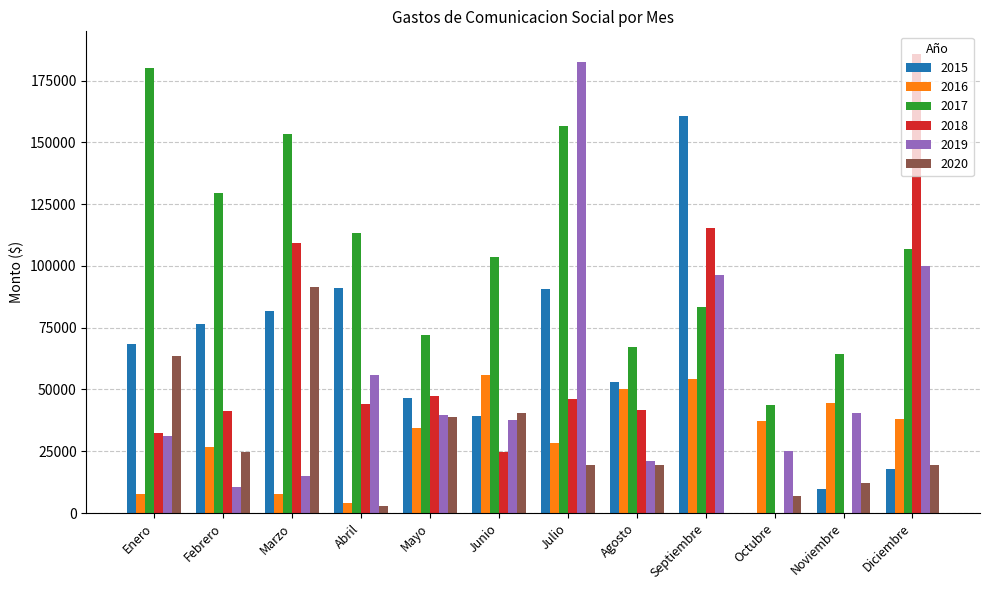

What is the sum of all 2016 values?

389028.3